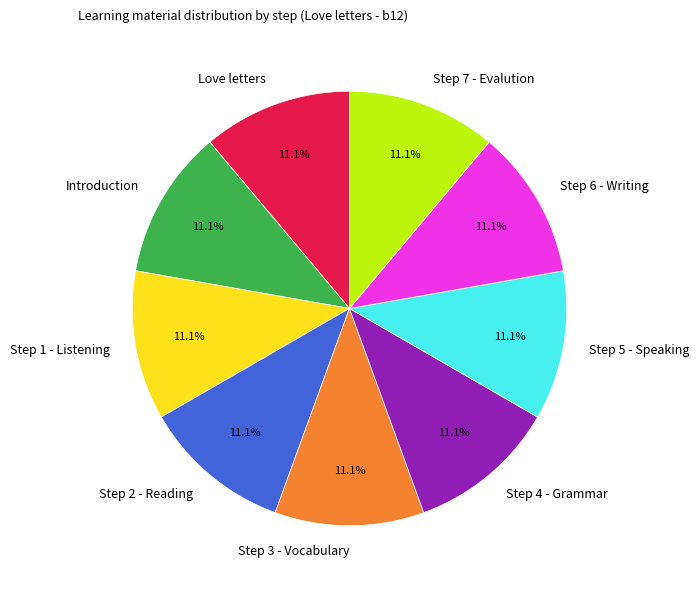

What is the ratio of the value at Step 6 - Writing to the value at Step 7 - Evalution?

1.0